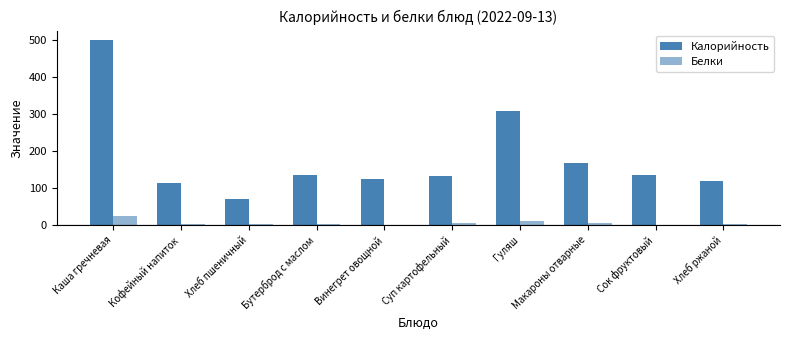

Does the chart contain stacked bars?

No